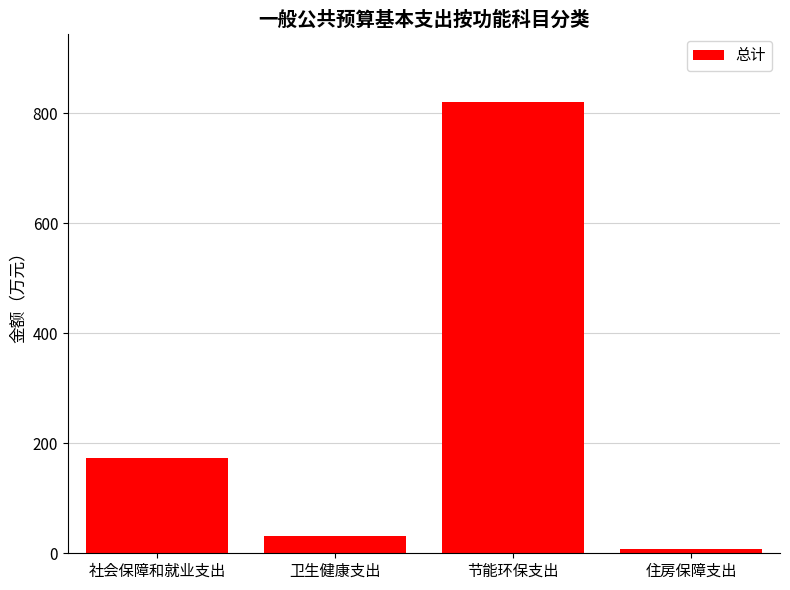

What position from the right is 住房保障支出?

1